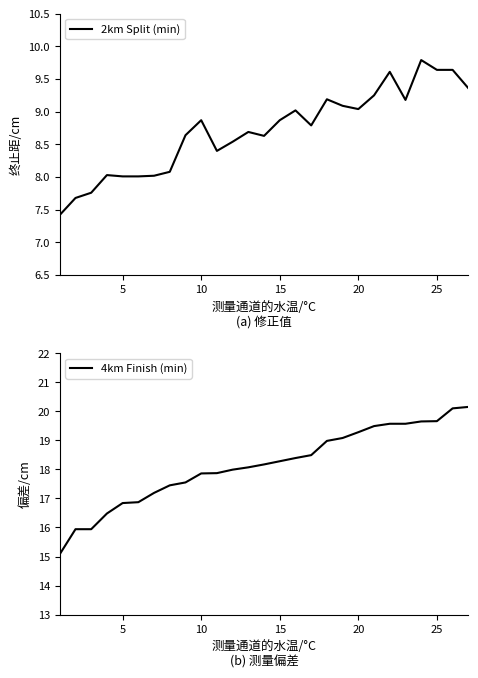

Is it true that 2km Split (min) equals 8.9 at 10?

True